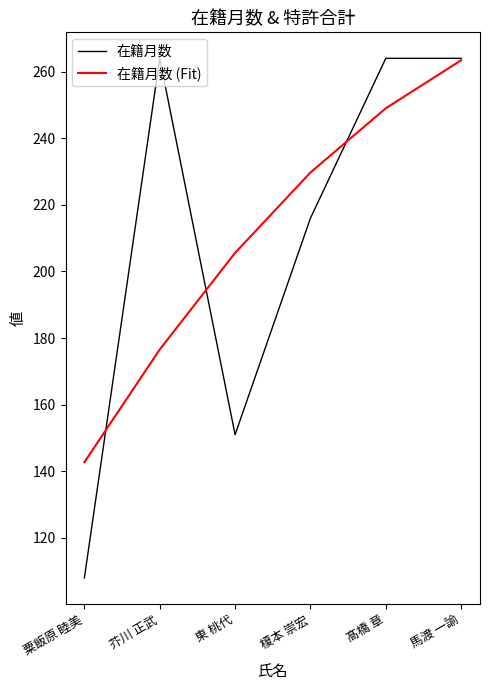

Reading right to left, extract all data points from this chart.

在籍月数: 馬渡 一諭=264.0	髙橋 章=264.0	榎本 崇宏=216.0	東 桃代=151.0	芥川 正武=264.0	粟飯原 睦美=108.0
在籍月数 (Fit): 馬渡 一諭=263.4	髙橋 章=249.0	榎本 崇宏=229.7	東 桃代=205.6	芥川 正武=176.6	粟飯原 睦美=142.7